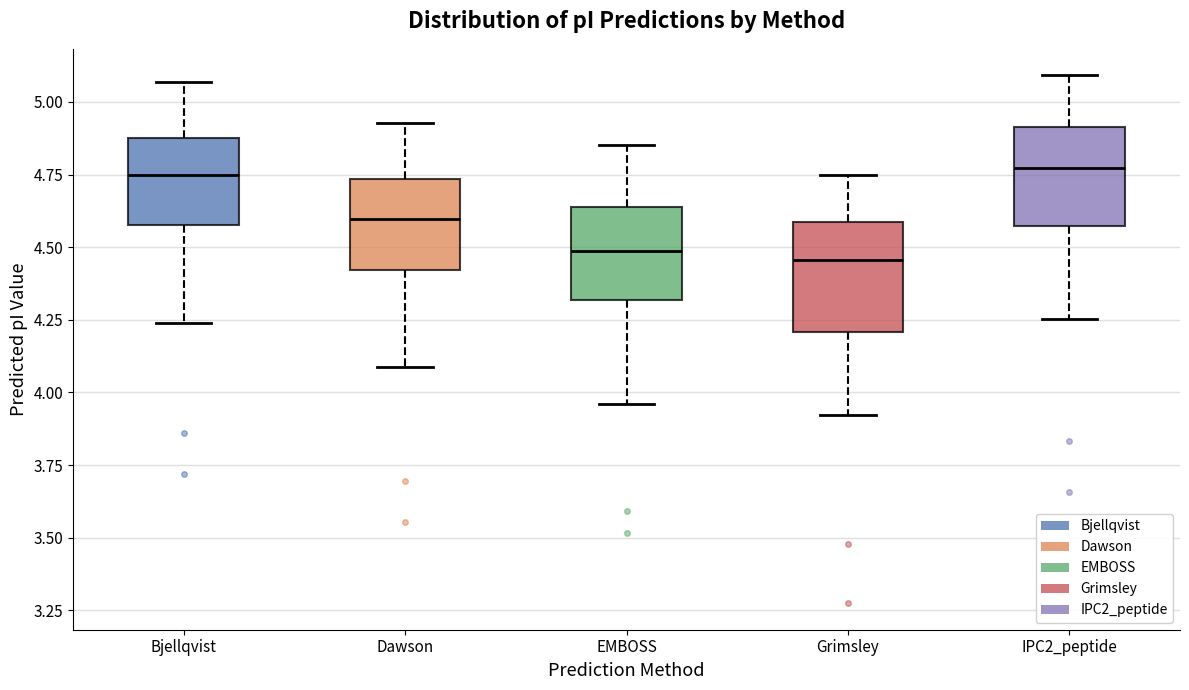

Reading left to right, transcribe this box plot: for each box, give where its median line is, the range the box spans, and where its two whiskers end, as read against the y-axis. The values are not printed on the chart, so give them approximately, as read against the axis.

Bjellqvist: median 4.75, box 4.60 to 4.90, whiskers 4.25 to 5.05
Dawson: median 4.60, box 4.40 to 4.75, whiskers 4.10 to 4.95
EMBOSS: median 4.50, box 4.30 to 4.65, whiskers 3.95 to 4.85
Grimsley: median 4.45, box 4.20 to 4.60, whiskers 3.90 to 4.75
IPC2_peptide: median 4.75, box 4.55 to 4.90, whiskers 4.25 to 5.10